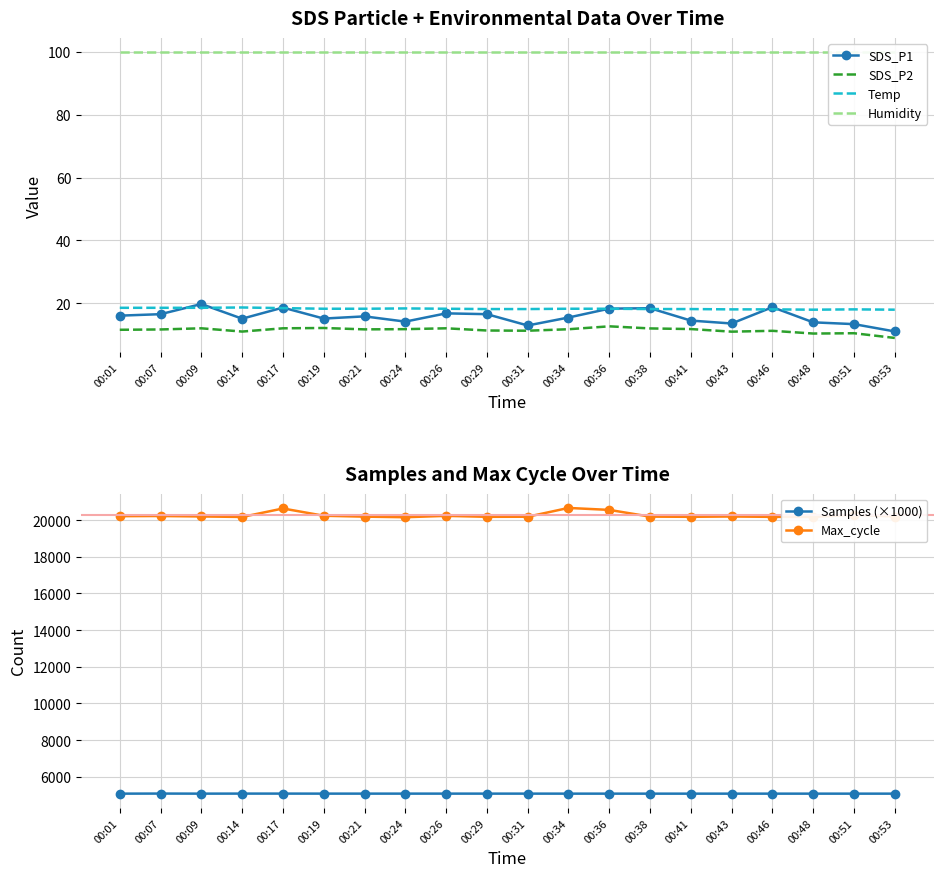

Rank the categories by Humidity value from highest to lowest.

00:01, 00:07, 00:09, 00:14, 00:17, 00:19, 00:21, 00:24, 00:26, 00:29, 00:31, 00:34, 00:36, 00:38, 00:41, 00:43, 00:46, 00:48, 00:51, 00:53